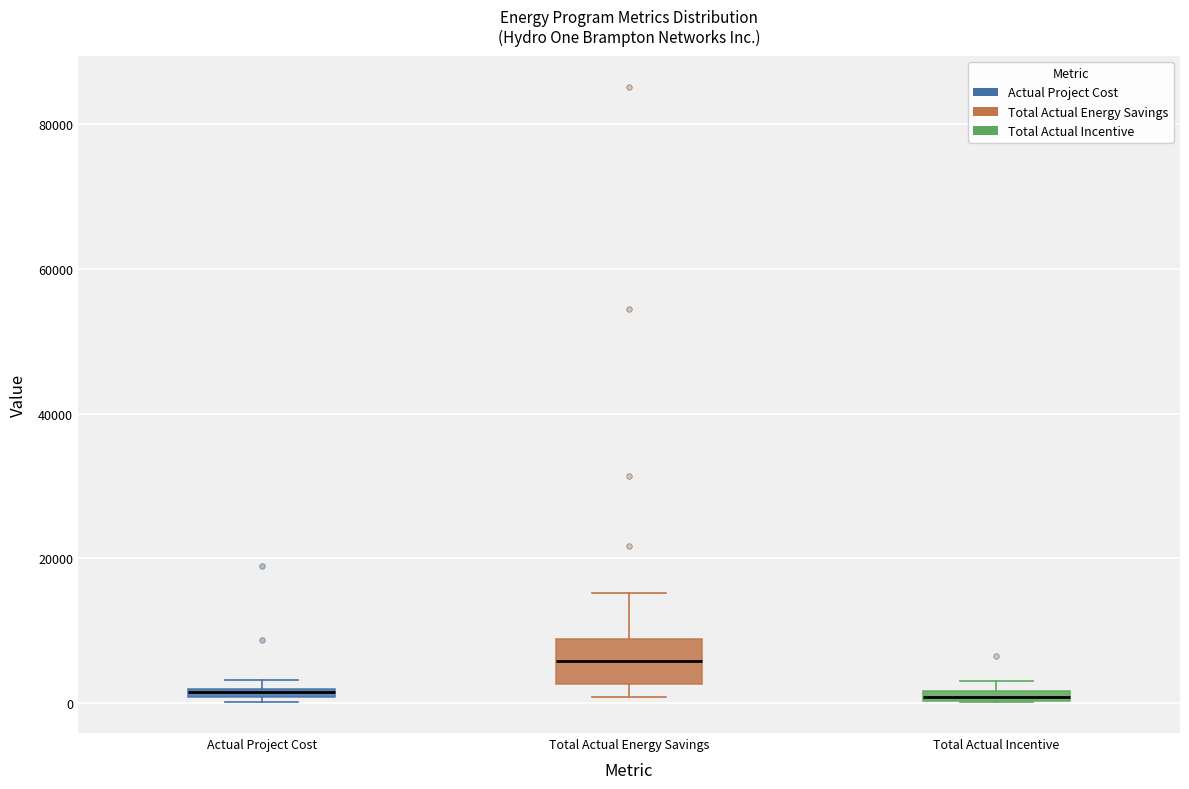

Comparing the boxes themselves (not the whiskers), which one is the tallest?

Total Actual Energy Savings